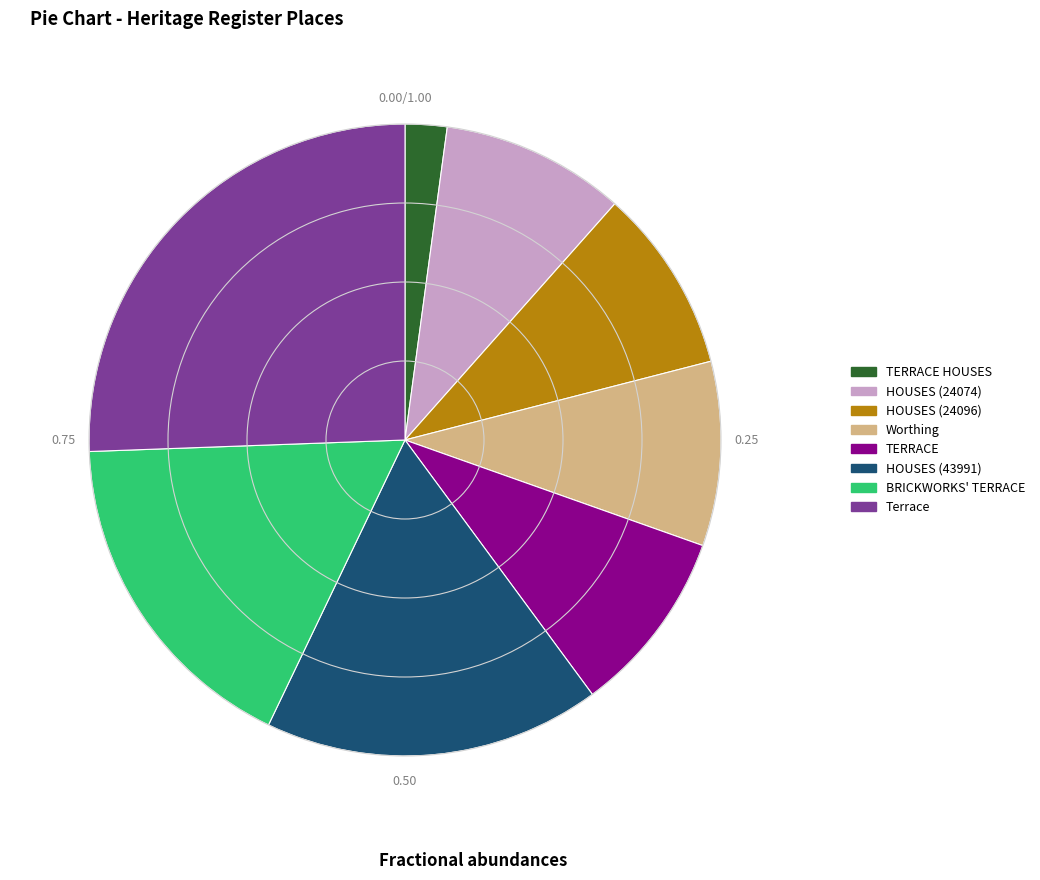

Is there any slice that represents more than half of the pie?

No